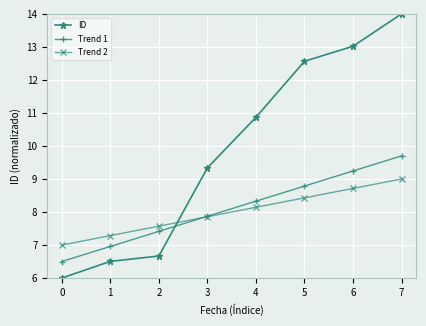

Is it true that Trend 2 equals 11.4 at 2?

False